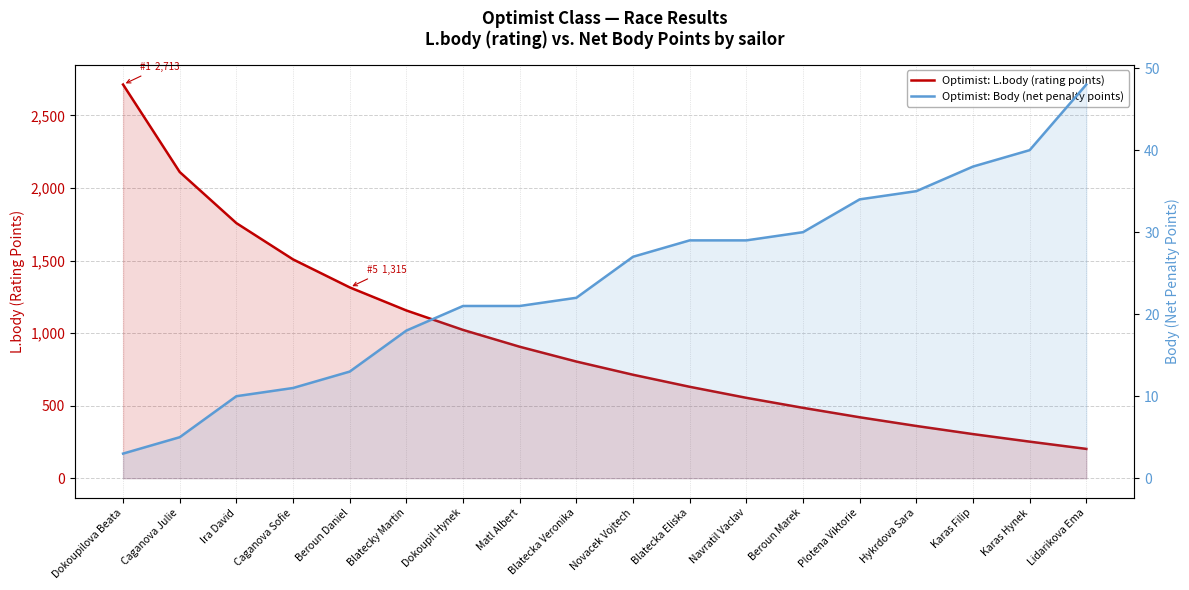

True or false: Optimist: L.body (rating points) and Optimist: Body (net penalty points) intersect in this chart.

False